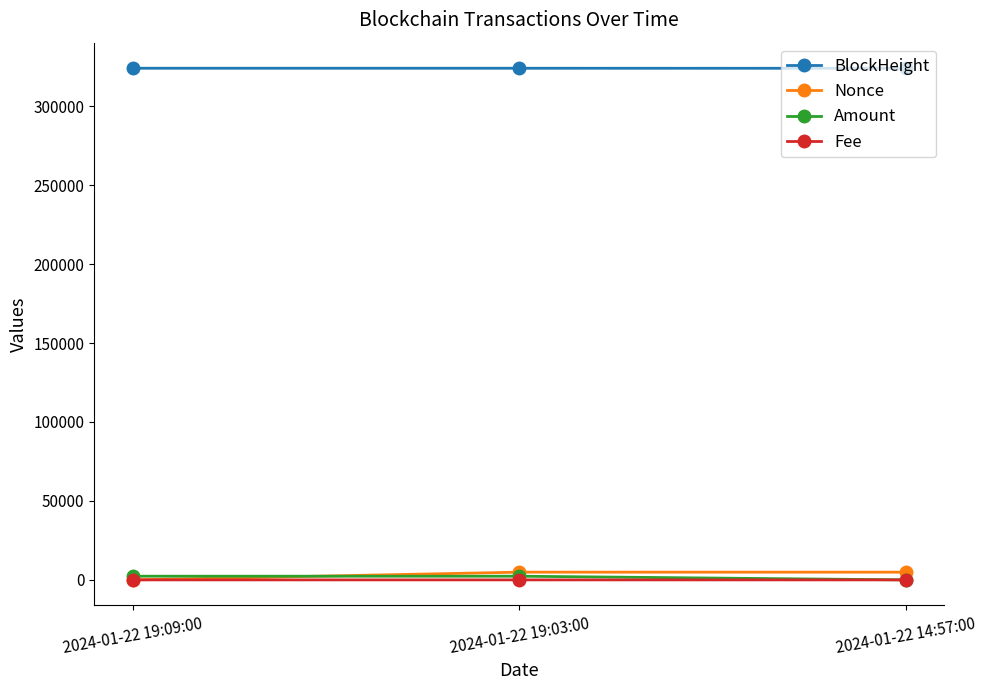

What are all the series names shown in the legend?

BlockHeight, Nonce, Amount, Fee